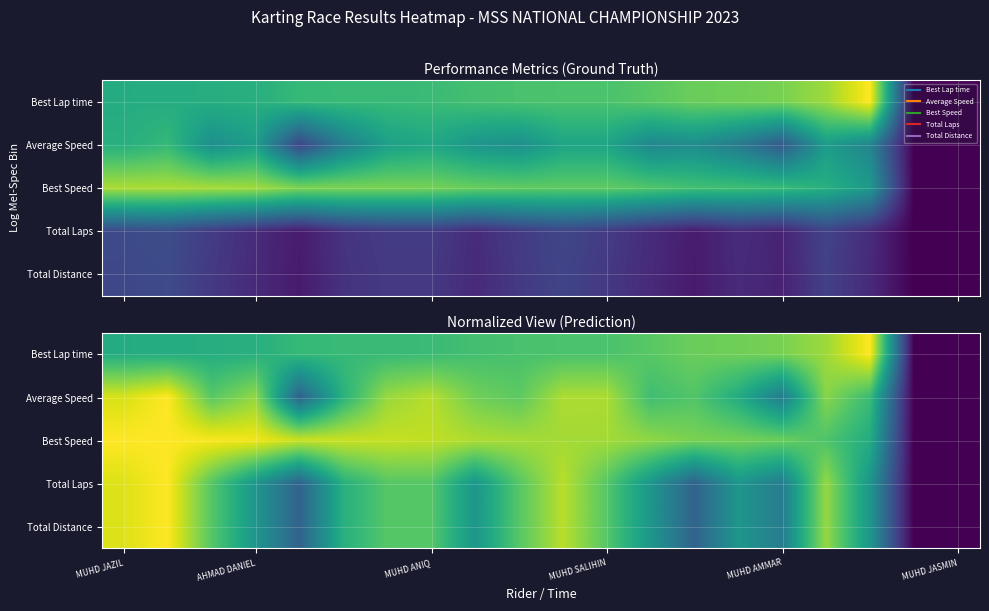

At MUHD AMMAR, list the series in order from smallest to largest.

Total Laps, Total Distance, Average Speed, Best Speed, Best Lap time